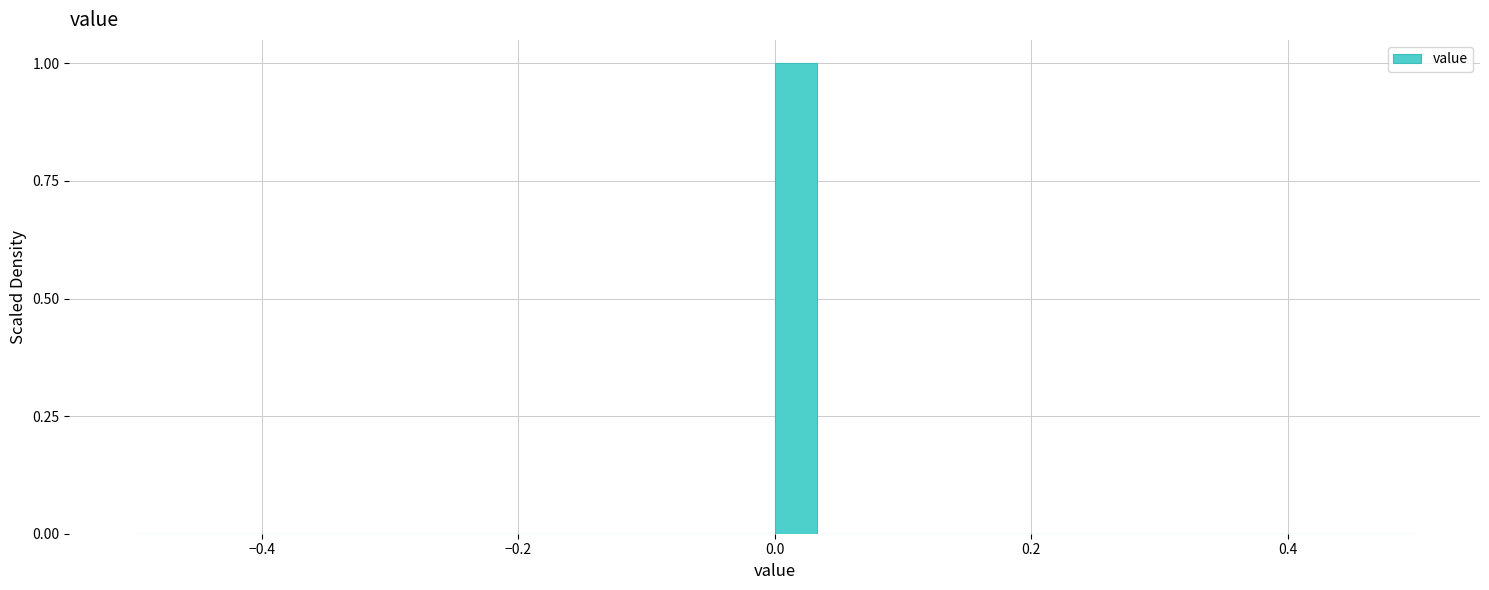

Around what value on the x-axis is the tallest bar? Give the approximate position of its centre, as read against the axis.

0.02